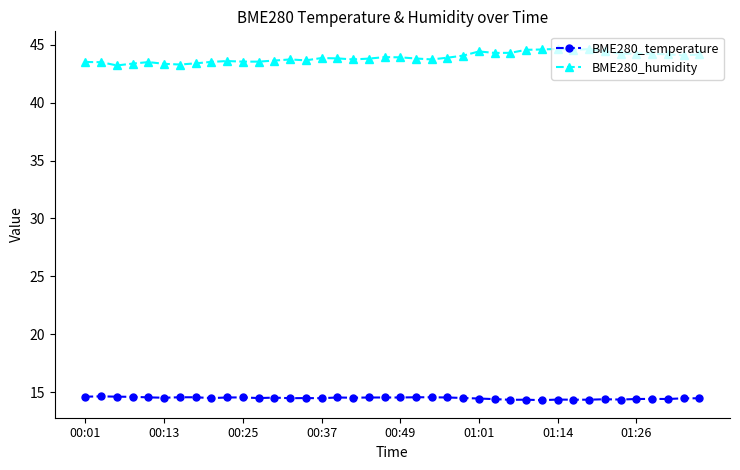

True or false: BME280_temperature has more than 0 points higher than both neighbors.

True